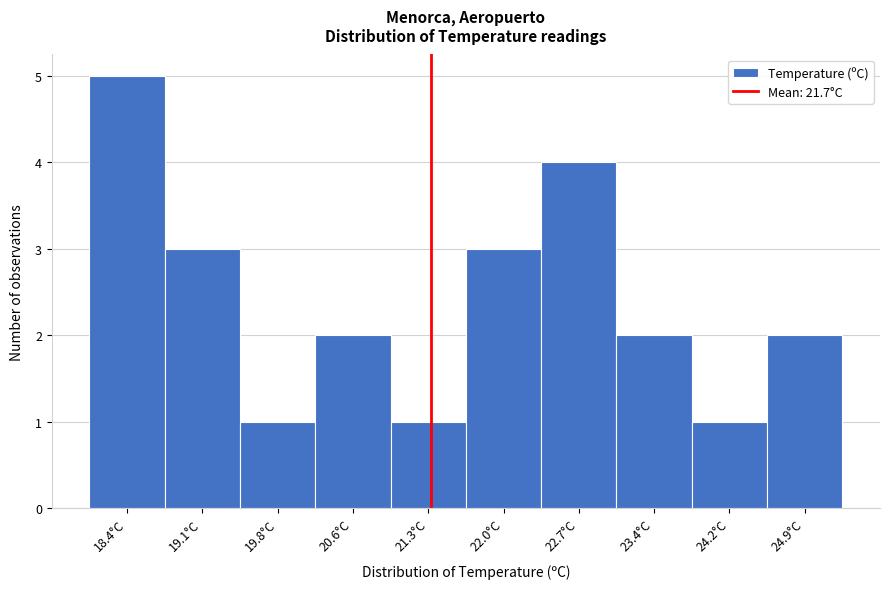

Reading left to right, list all the values displayed in this chart.

18.4°C=5	19.1°C=3	19.8°C=1	20.6°C=2	21.3°C=1	22.0°C=3	22.7°C=4	23.4°C=2	24.2°C=1	24.9°C=2